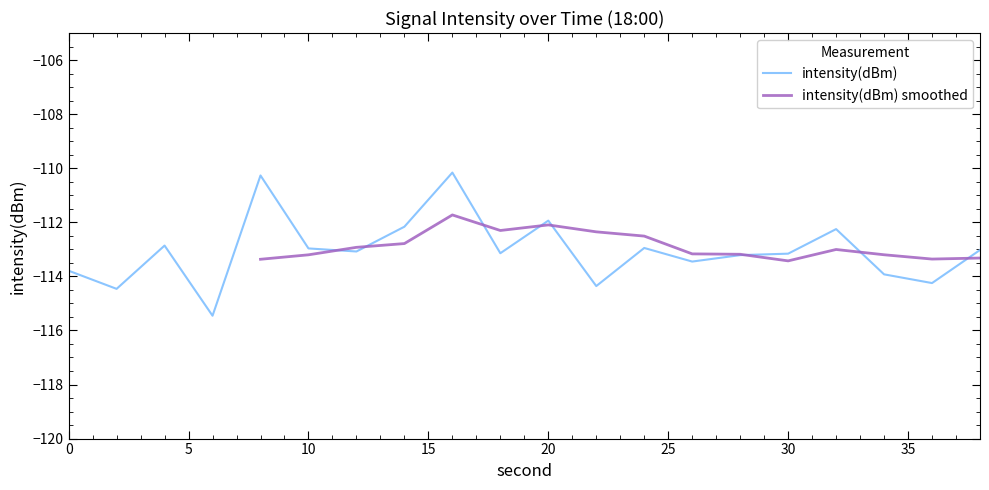

Reading left to right, list all the values displayed in this chart.

-113.8	-114.5	-112.9	-115.5	-110.3	-113.0	-113.1	-112.2	-110.2	-113.1	-111.9	-114.4	-112.9	-113.5	-113.2	-113.2	-112.3	-113.9	-114.2	-113.0